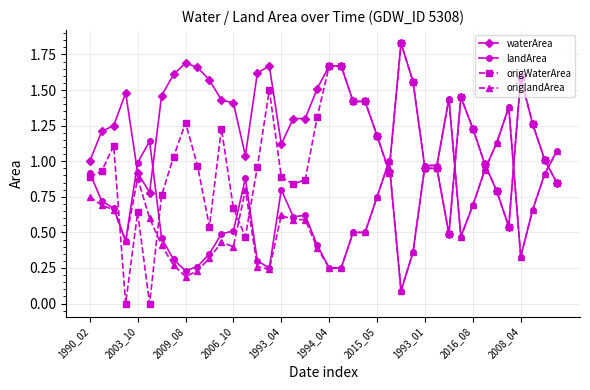

Which series has the largest total across all categories?

waterArea